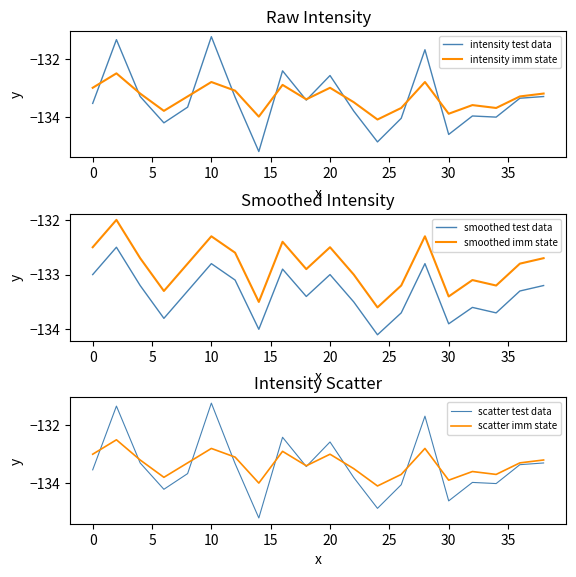

True or false: intensity test data has more than 0 interior local peaks.

True